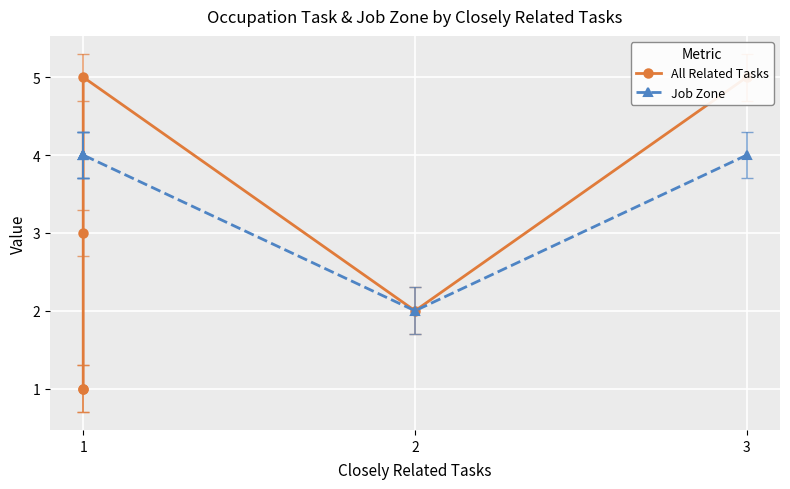

Count the All Related Tasks values in the range 1 to 5.

6